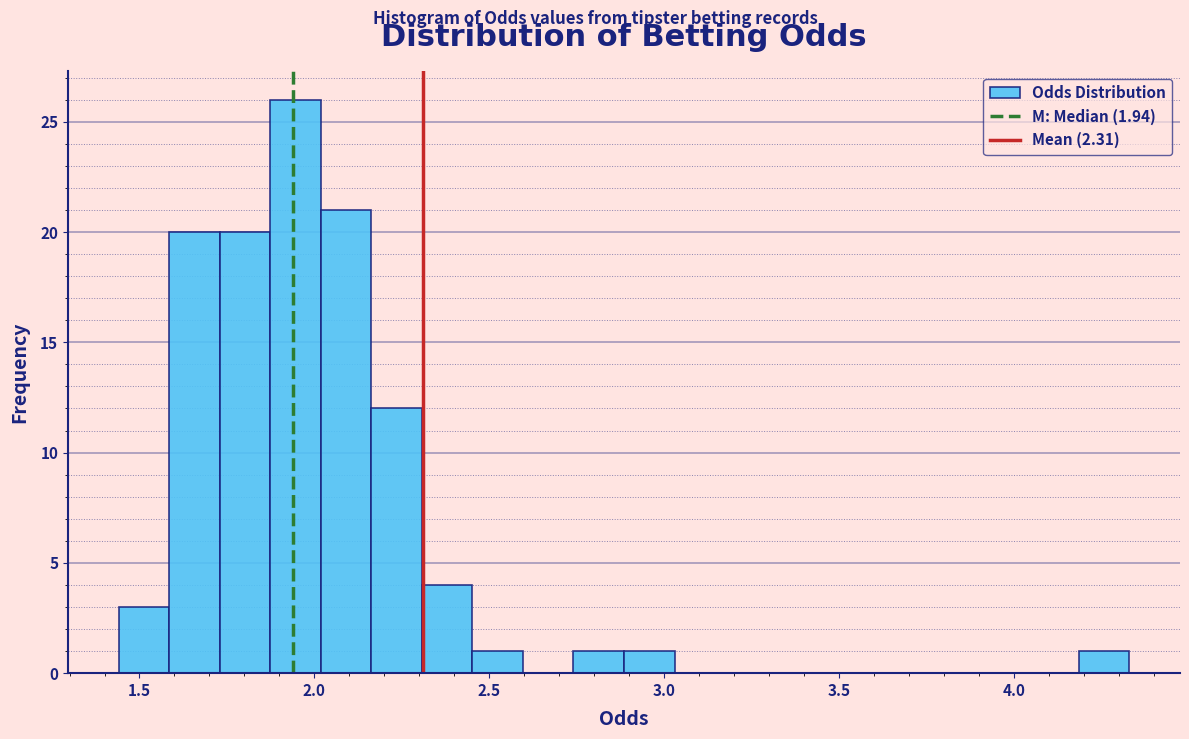

Read against the x-axis, roughly where is the centre of the tallest bar?

1.95